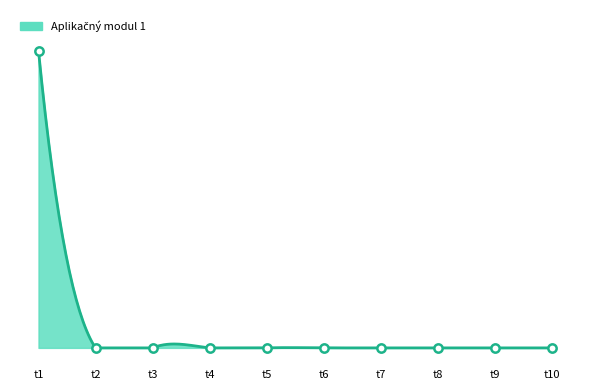

How many values exceed 0?

1